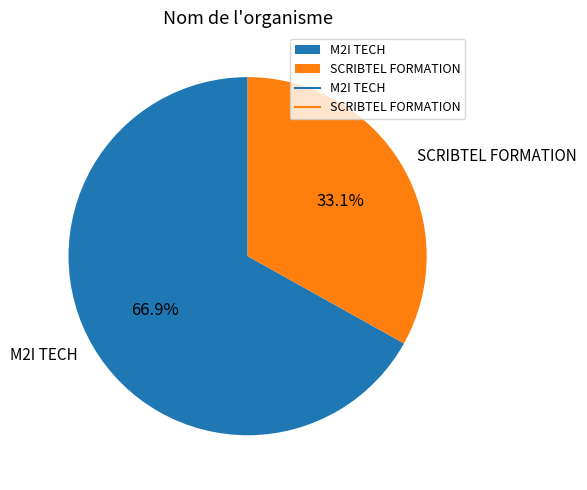

What is the ratio of the value at SCRIBTEL FORMATION to the value at M2I TECH?

0.5